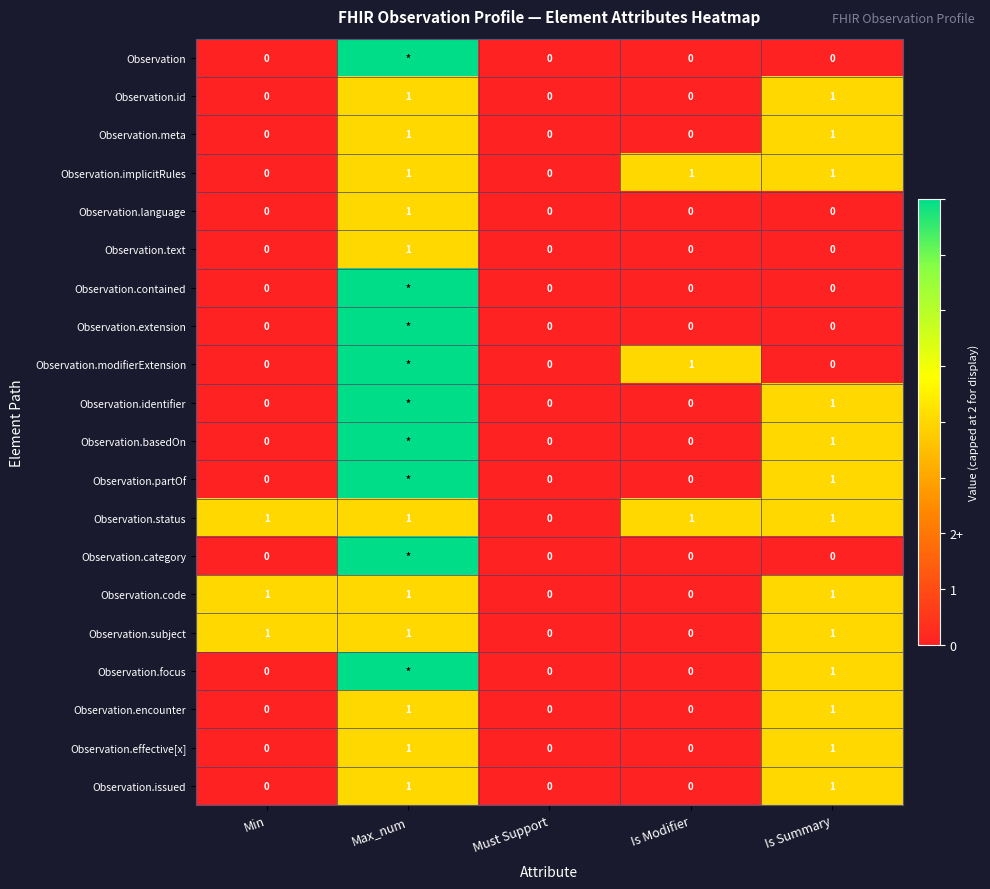

Which category has the lowest value in the Observation.status series?

Must Support